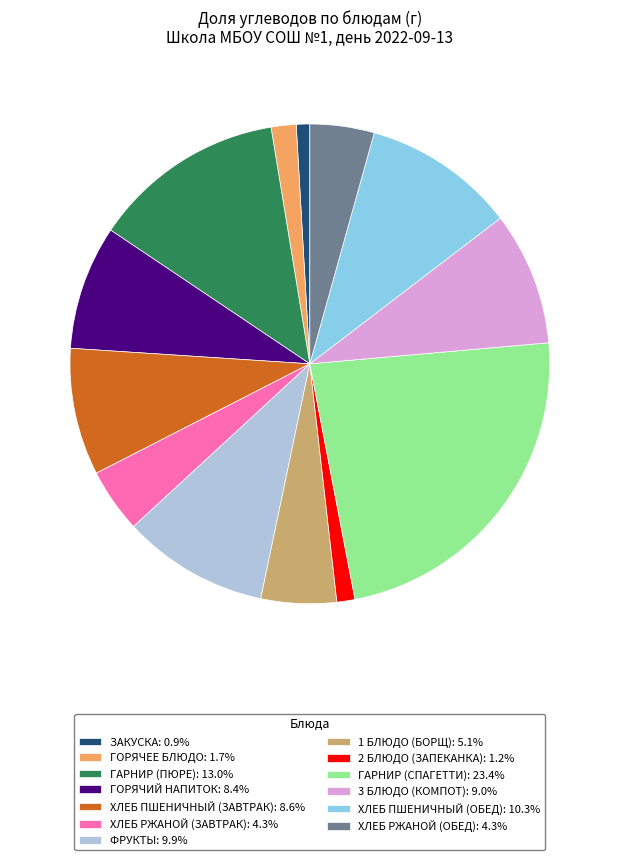

What is the ratio of the value at ХЛЕБ РЖАНОЙ (ЗАВТРАК): 4.3% to the value at ФРУКТЫ: 9.9%?

0.4